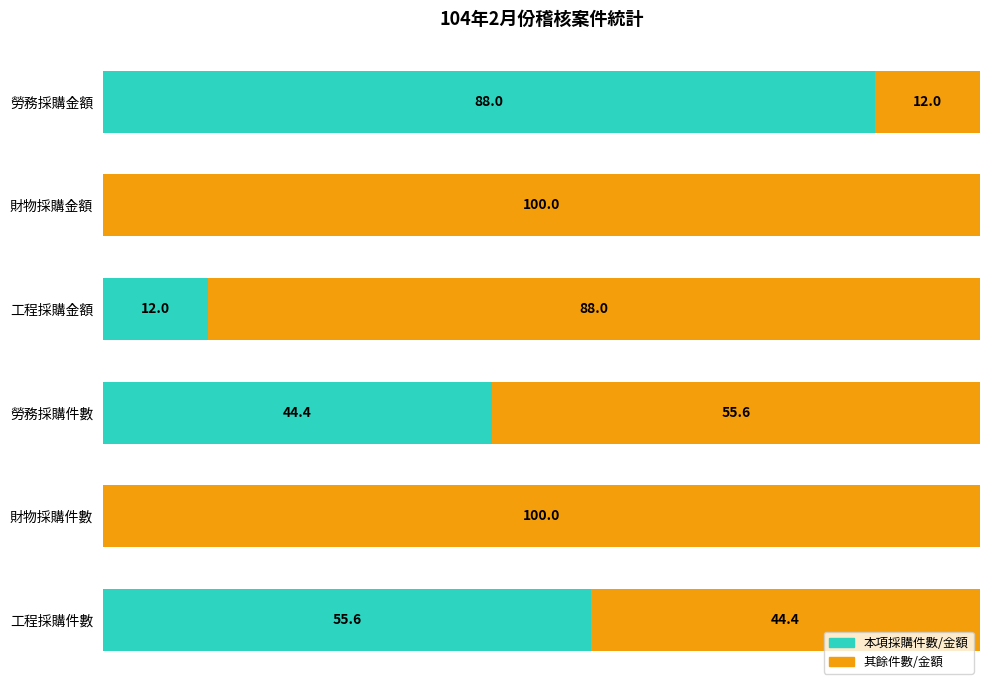

At which label is 本項採購件數/金額 closest to 44?

勞務採購件數